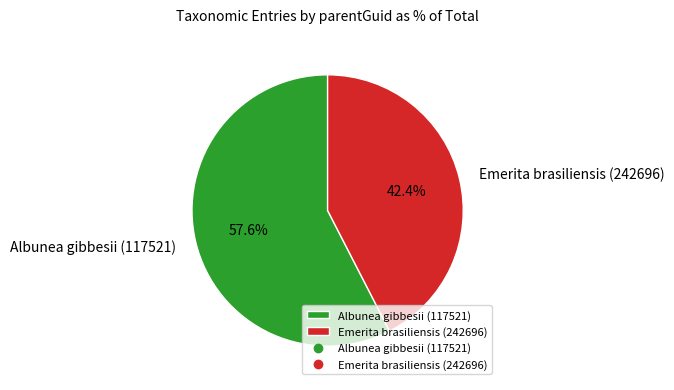

Which category has the biggest portion of the pie?

Albunea gibbesii (117521)